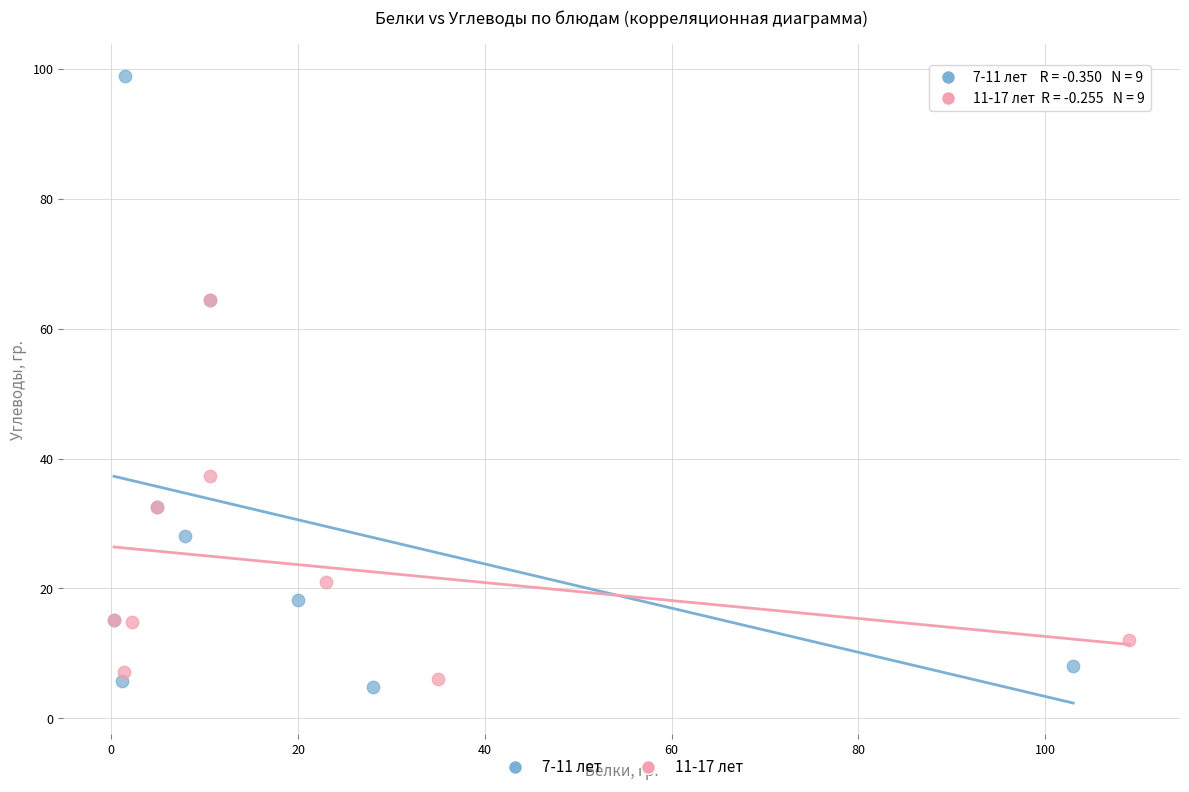

Which series reaches the minimum Y coordinate?

7-11 лет